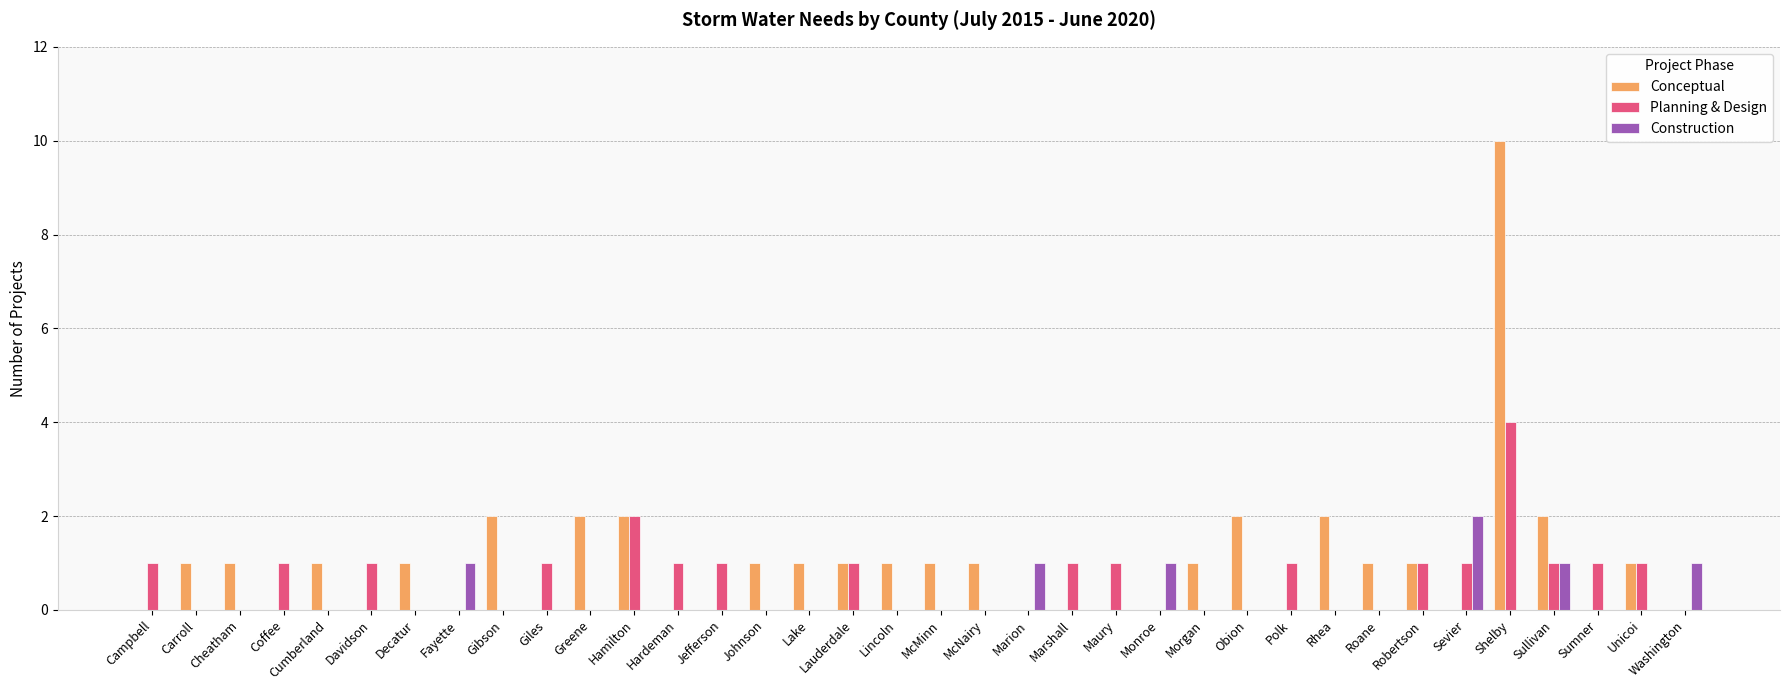

Is the value of Conceptual at Cumberland greater than the value of Construction at Greene?

Yes